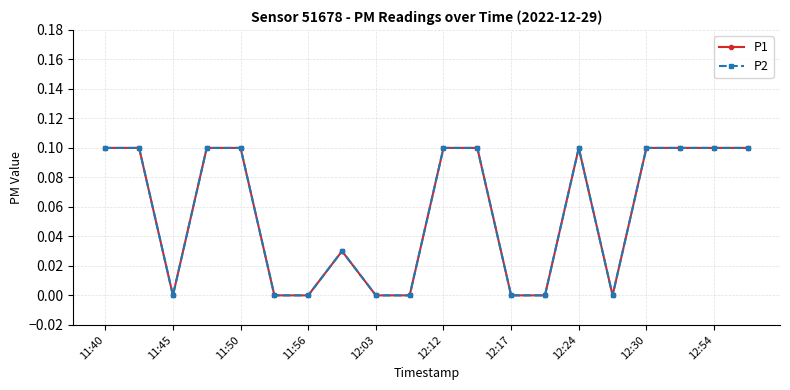

Count the number of categories in the chart.

20